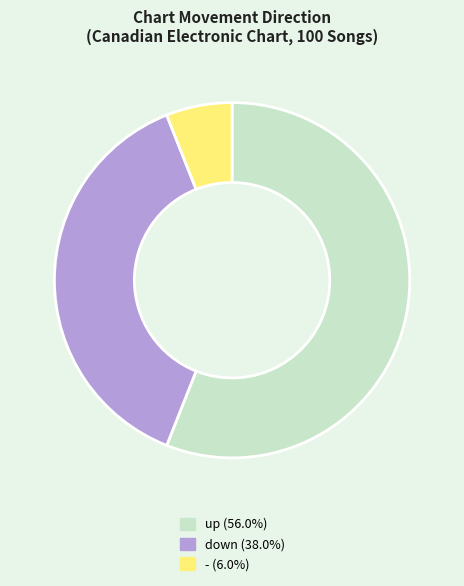

How many slices are in this pie chart?

3